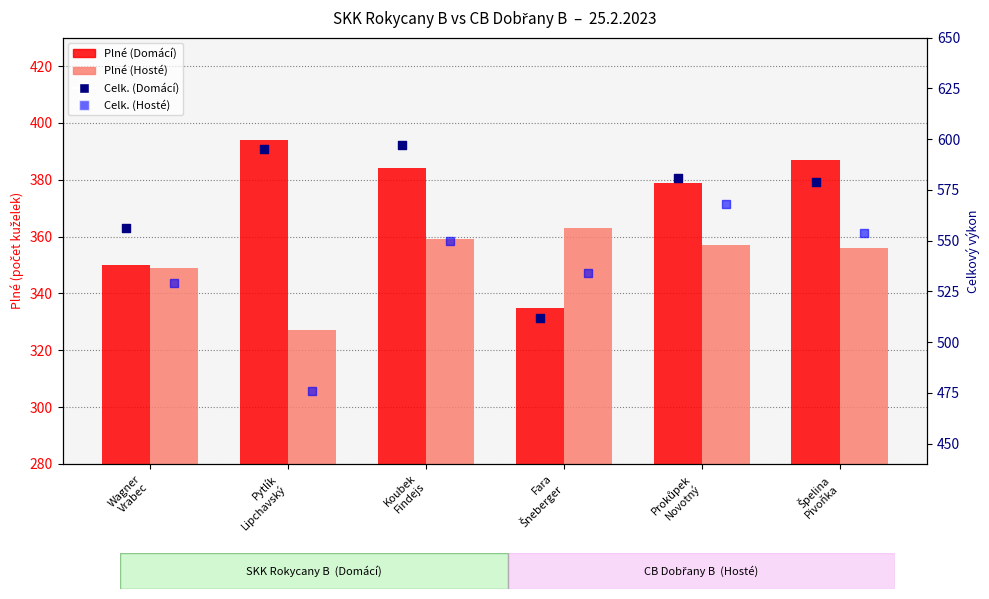

What are all the series names shown in the legend?

Plné (Domácí), Plné (Hosté), Celk. (Domácí), Celk. (Hosté)